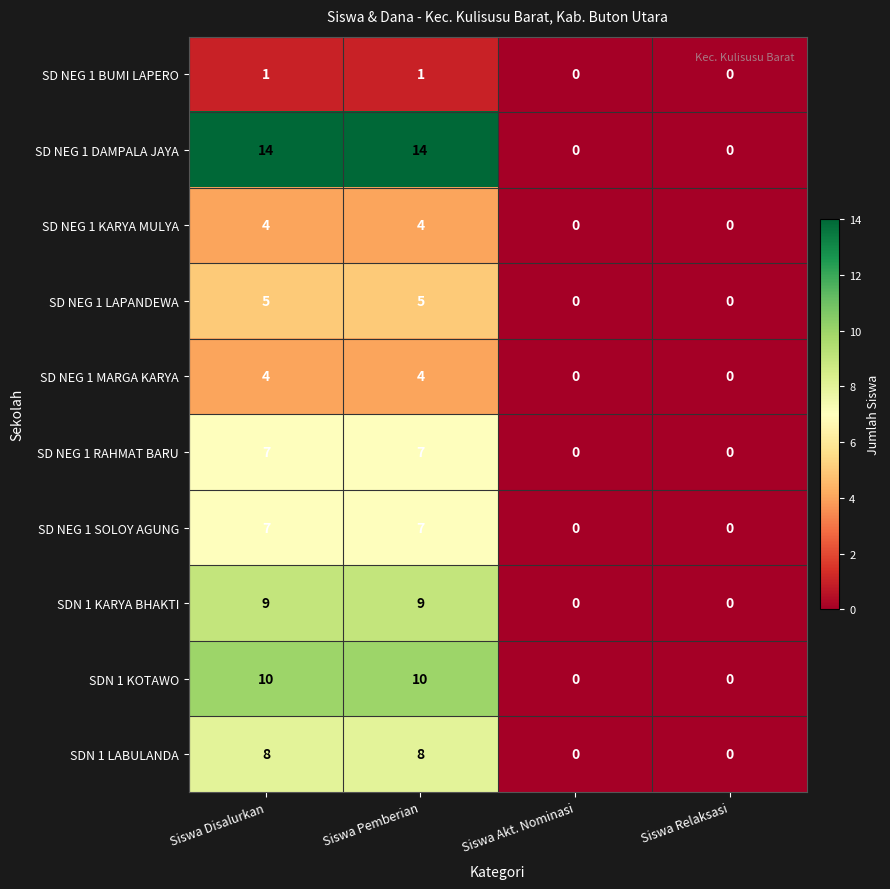

What is the difference between the SDN 1 LABULANDA values at Siswa Relaksasi and Siswa Pemberian?

8